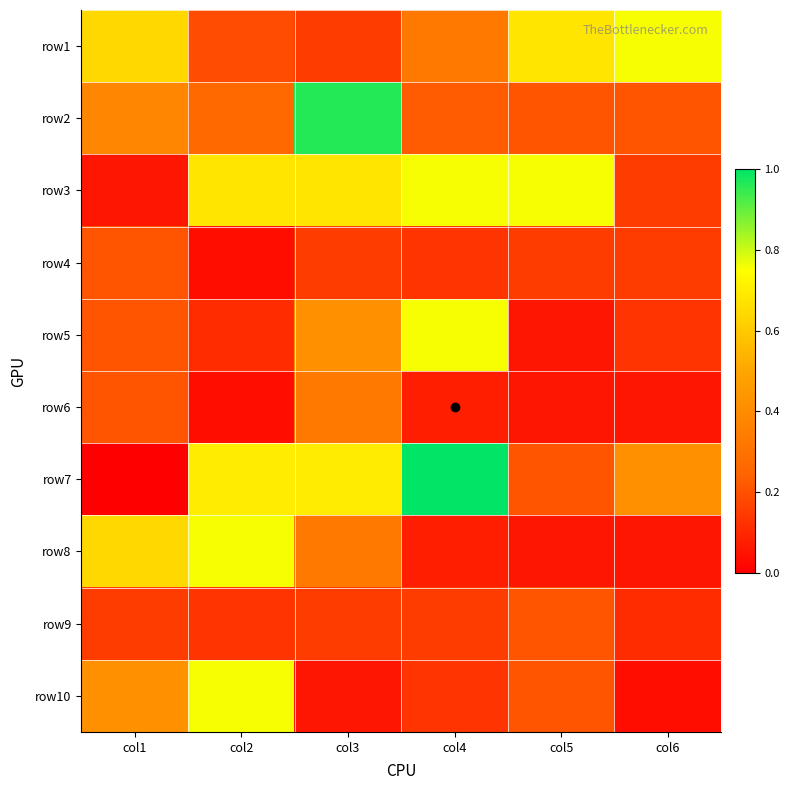

How many series are shown in this chart?

10